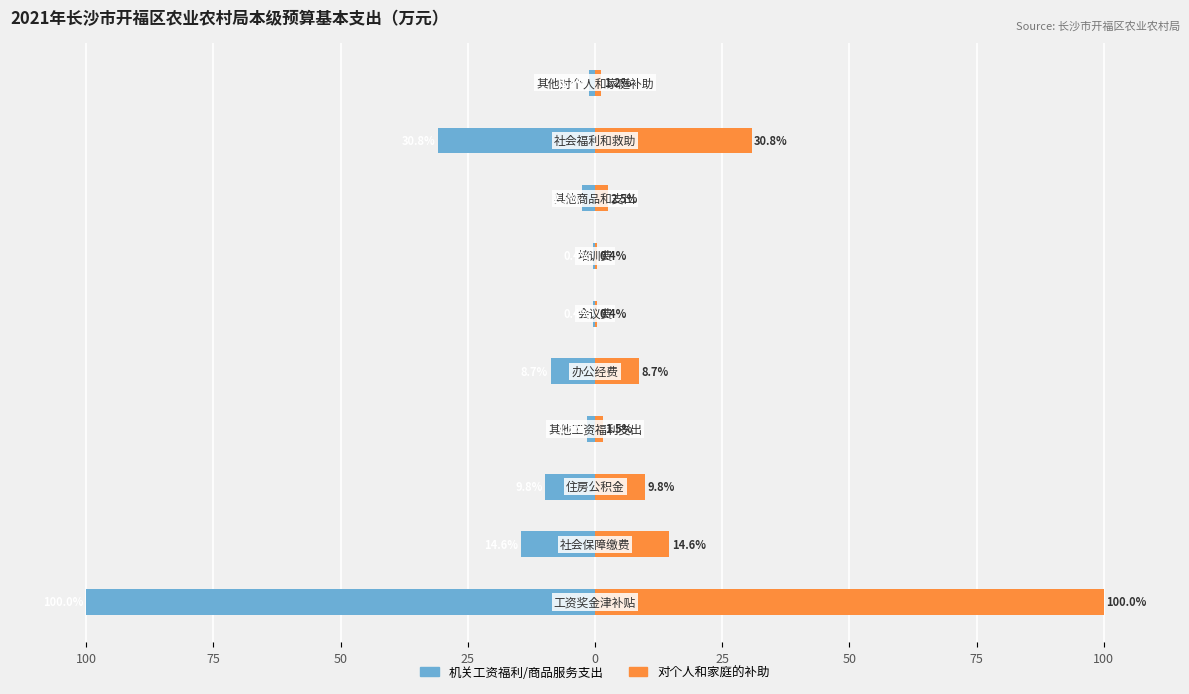

Rank the series at 75 from highest to lowest value.

对个人和家庭的补助, 机关工资福利/商品服务支出